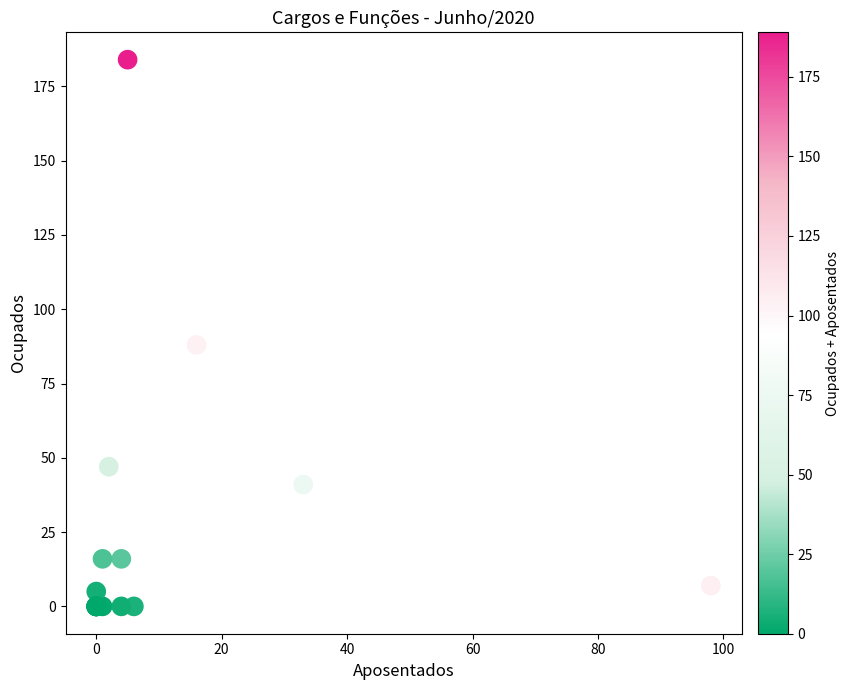

What Y value in the scatter plot is closest to 92?

88